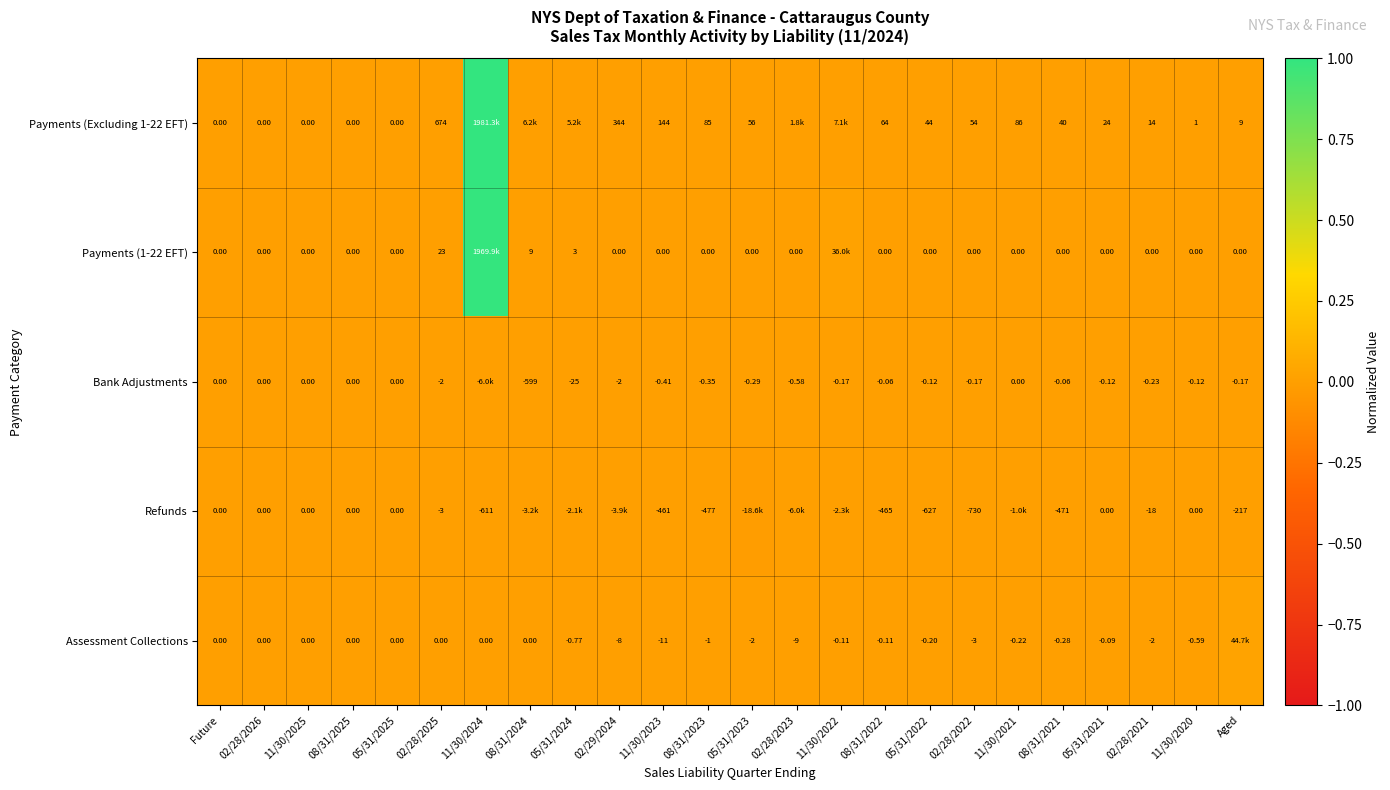

At which label does Bank Adjustments reach its minimum?

11/30/2024